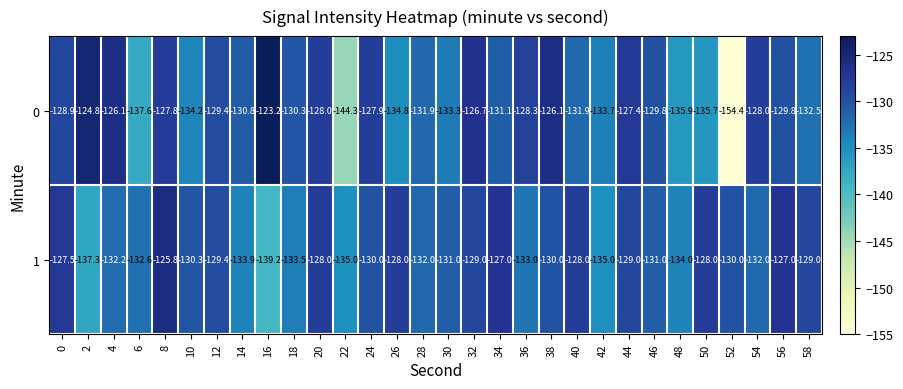

Which series has the largest total across all categories?

1